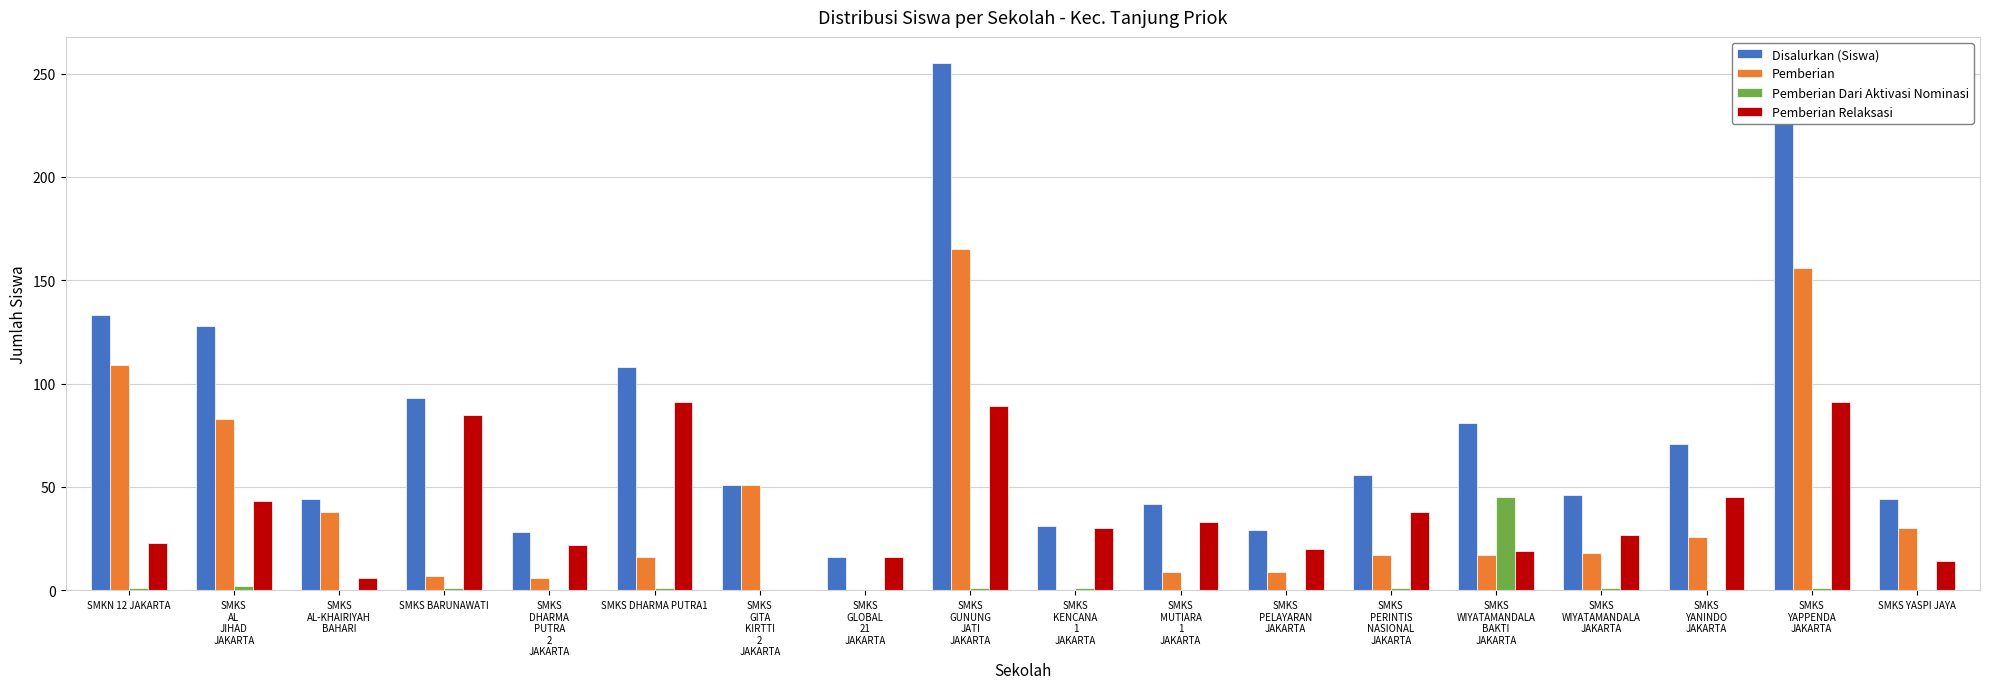

What is the maximum value for Pemberian Relaksasi?

91